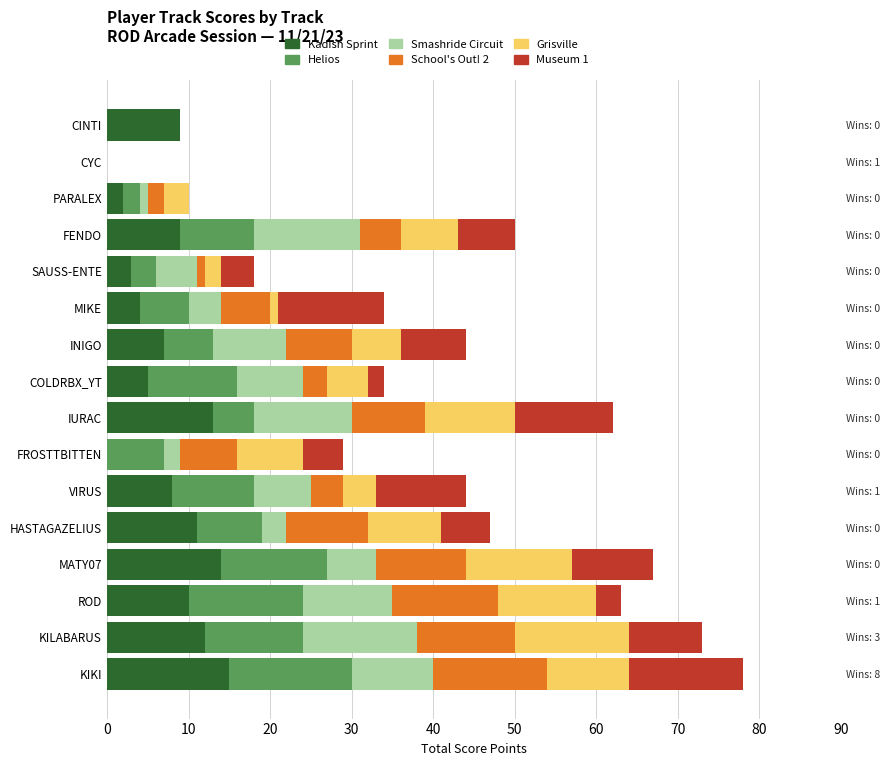

Reading left to right, extract all data points from this chart.

Kadish Sprint: 15	12	10	14	11	8	0	13	5	7	4	3	9	2	0	9
Helios: 15	12	14	13	8	10	7	5	11	6	6	3	9	2	0	0
Smashride Circuit: 10	14	11	6	3	7	2	12	8	9	4	5	13	1	0	0
School's Out! 2: 14	12	13	11	10	4	7	9	3	8	6	1	5	2	0	0
Grisville: 10	14	12	13	9	4	8	11	5	6	1	2	7	3	0	0
Museum 1: 14	9	3	10	6	11	5	12	2	8	13	4	7	0	0	0